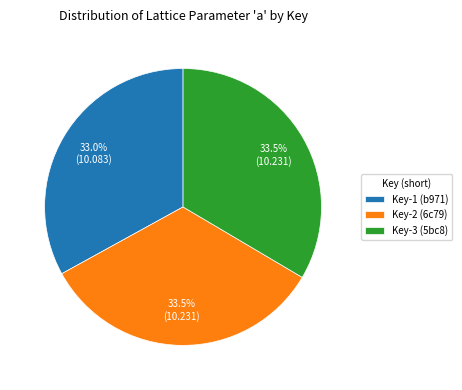

What is the ratio of the value at Key-2 (6c79) to the value at Key-1 (b971)?

1.0